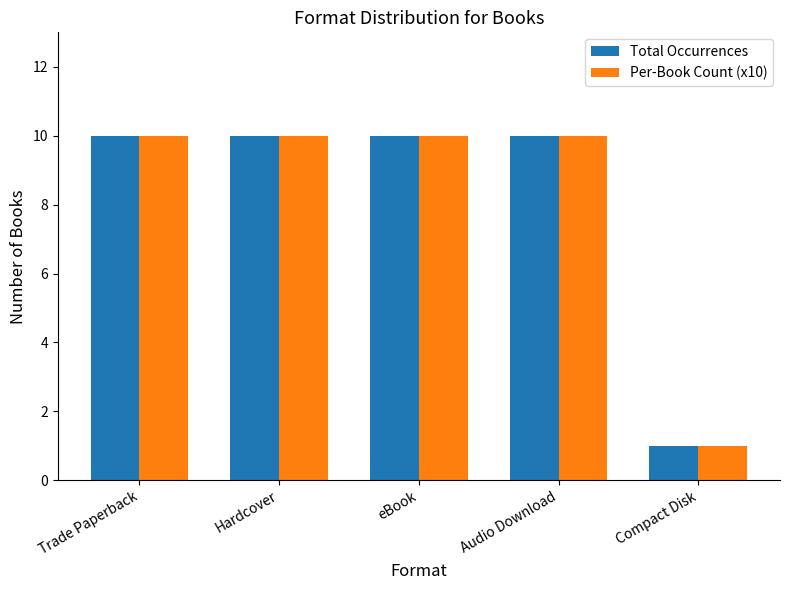

At which label is Total Occurrences closest to 5?

Compact Disk